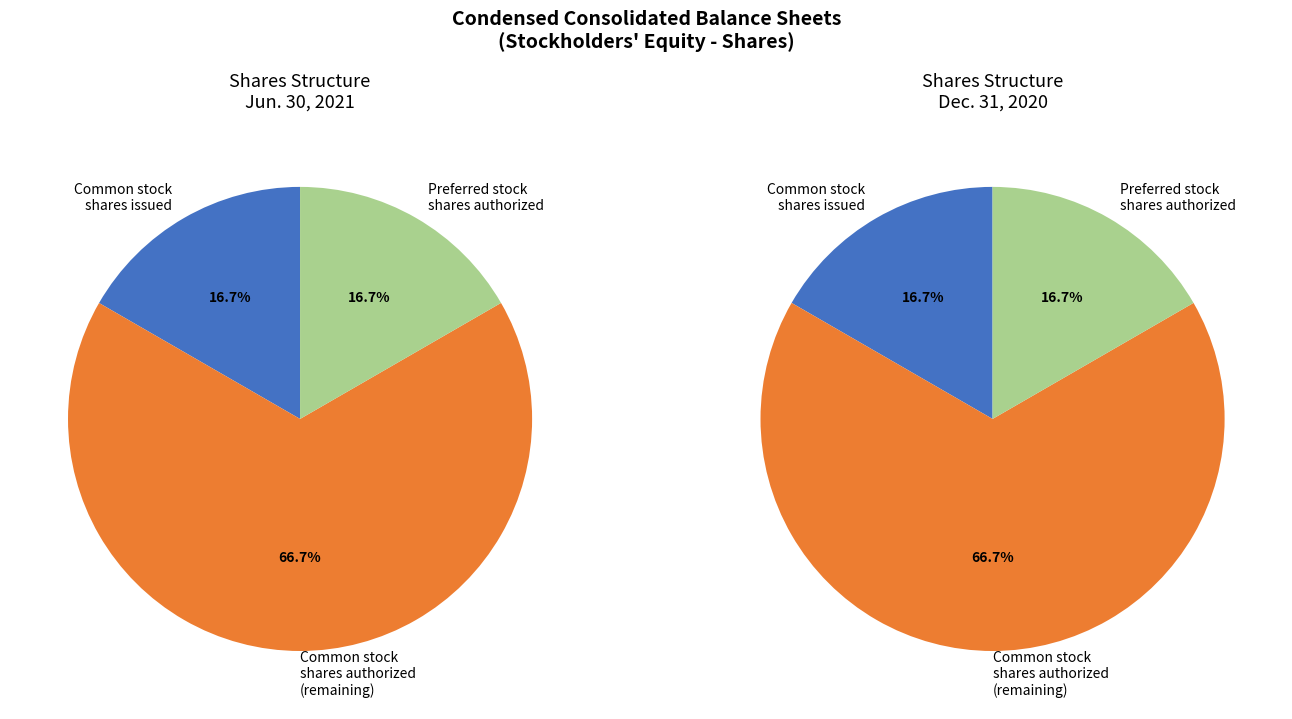

Is the sum of Jun. 30, 2021 and Dec. 31, 2020 greater than half?

Yes